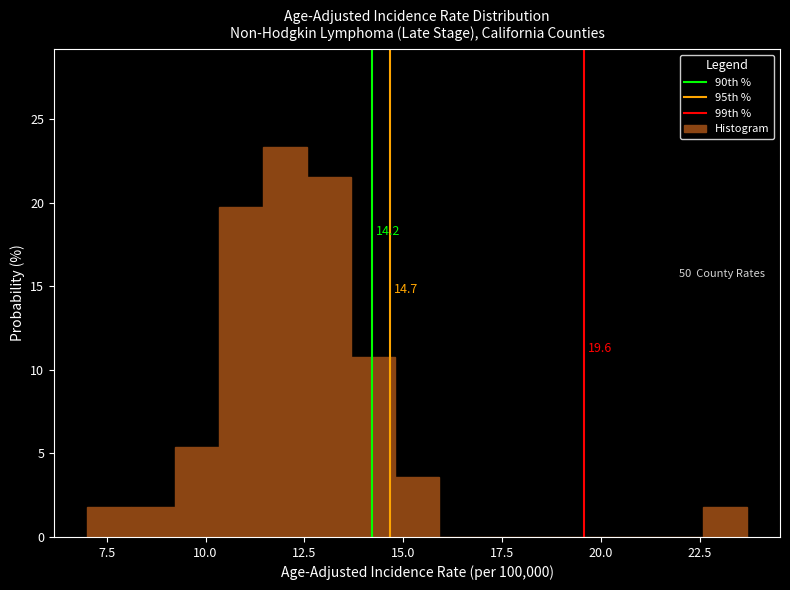

Read against the x-axis, roughly where is the centre of the tallest bar?

12.0